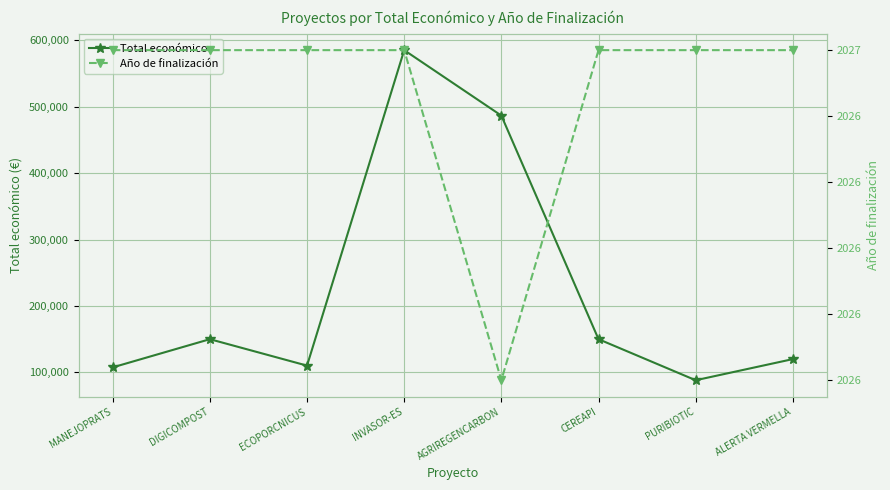

How many distinct data groups are displayed?

2